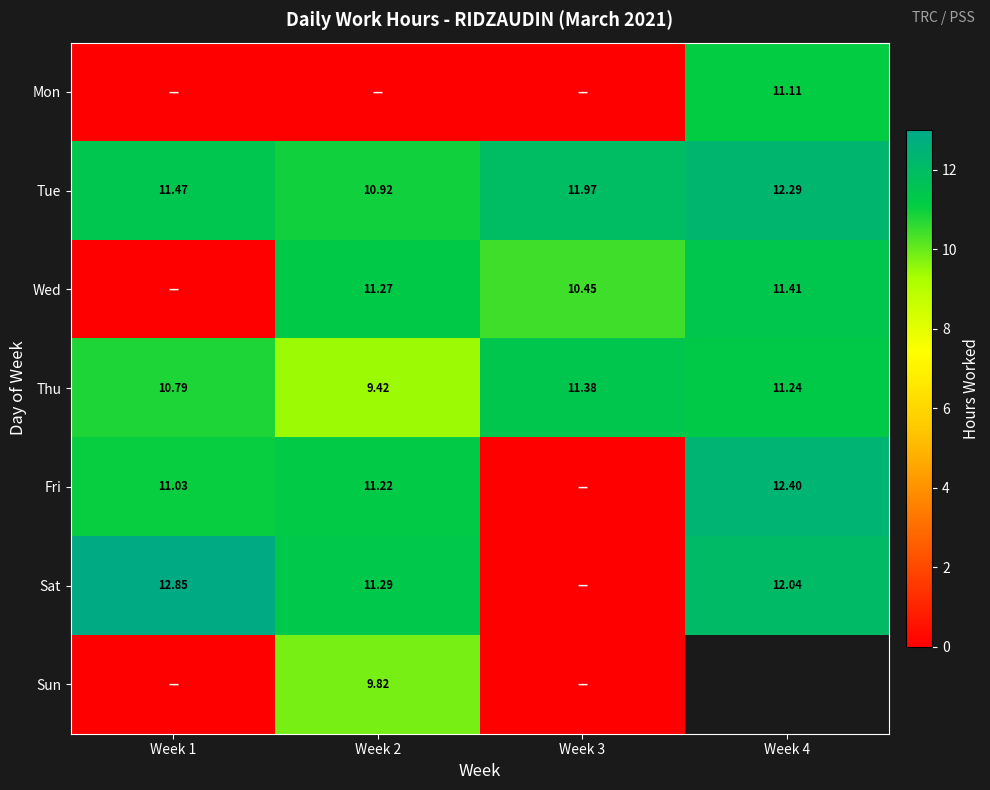

What is the average value of the Thu series?

10.7